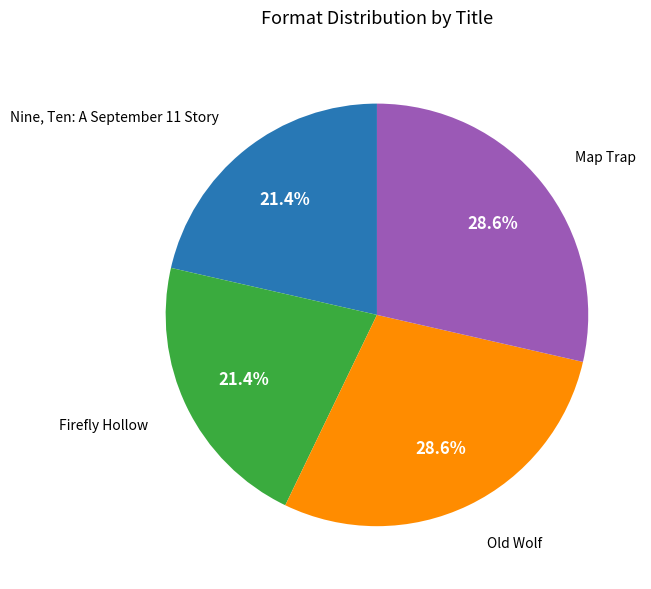

Is there a majority slice in this chart?

No